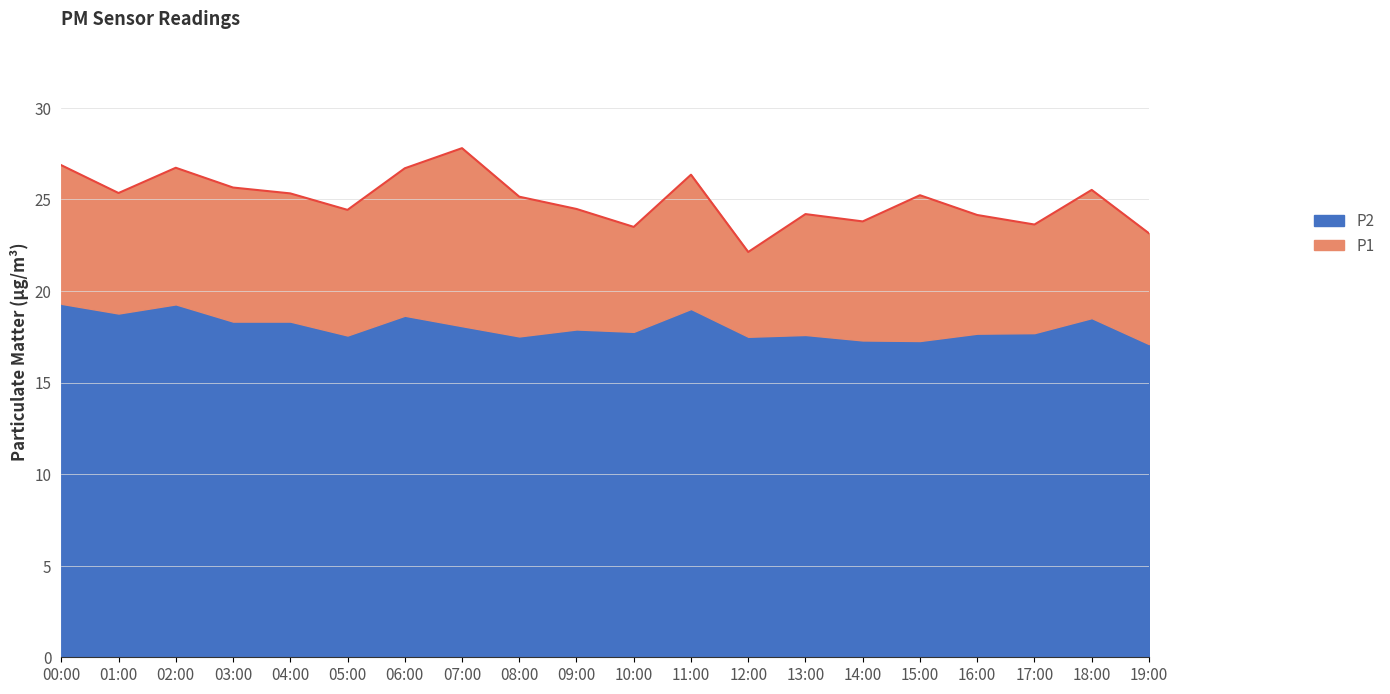

What is the ratio of the value at 09:00 to the value at 03:00?

1.0